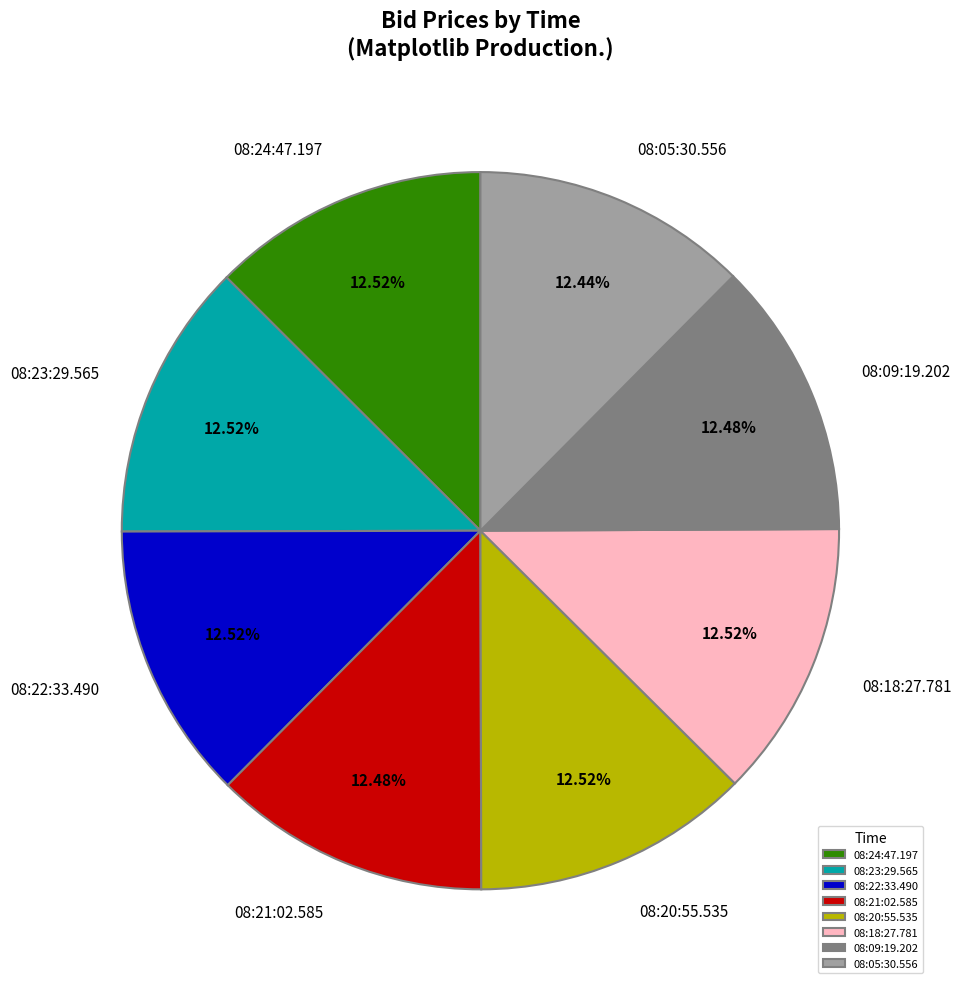

Is the sum of 08:09:19.202 and 08:24:47.197 greater than half?

No